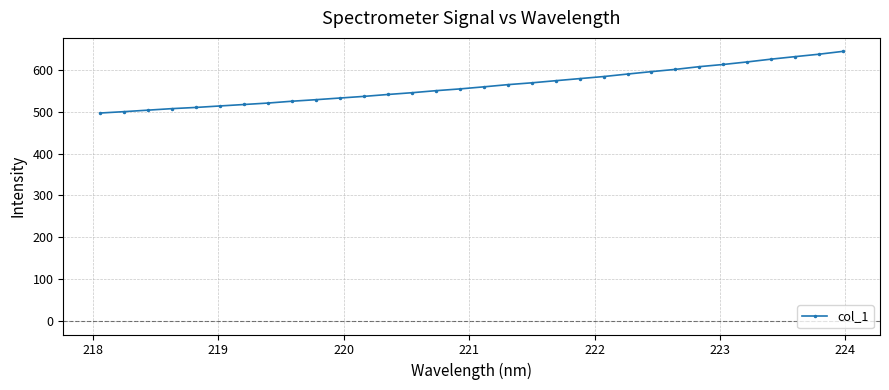

What is the maximum value shown in the chart?

644.4